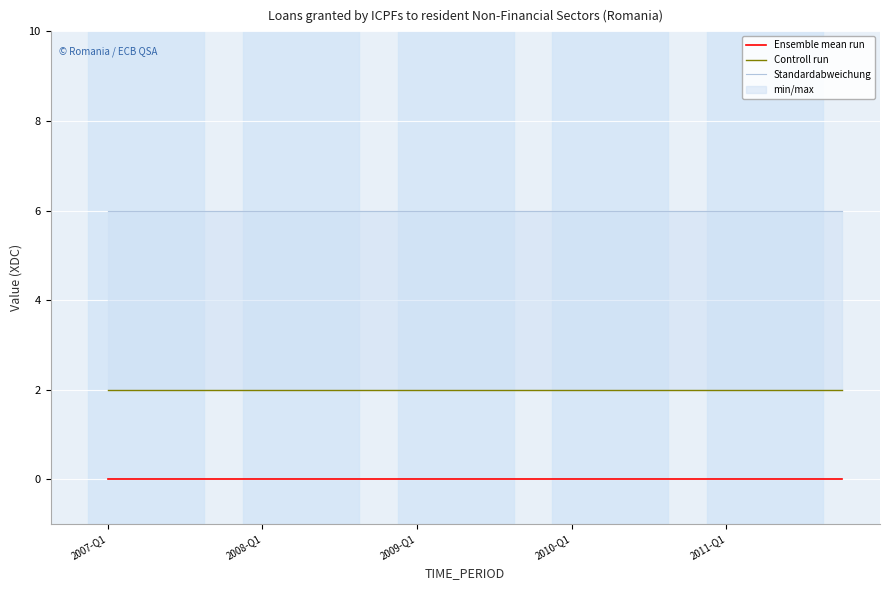

True or false: Standardabweichung and Ensemble mean run intersect in this chart.

False